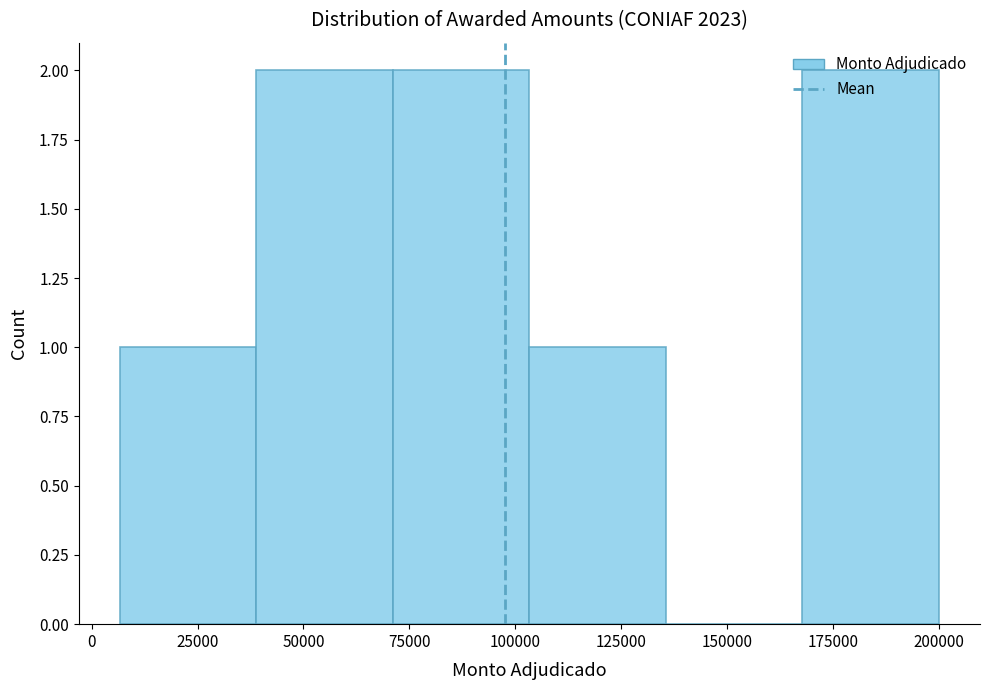

Reading left to right, transcribe this chart: for each bar, give the range it covers on the x-axis and its height. Neither the bar edges nor the heights are printed on the chart, so give them approximately, as read against the axes.

5000 to 40000: 1
40000 to 70000: 2
70000 to 105000: 2
105000 to 135000: 1
135000 to 170000: 0
170000 to 200000: 2